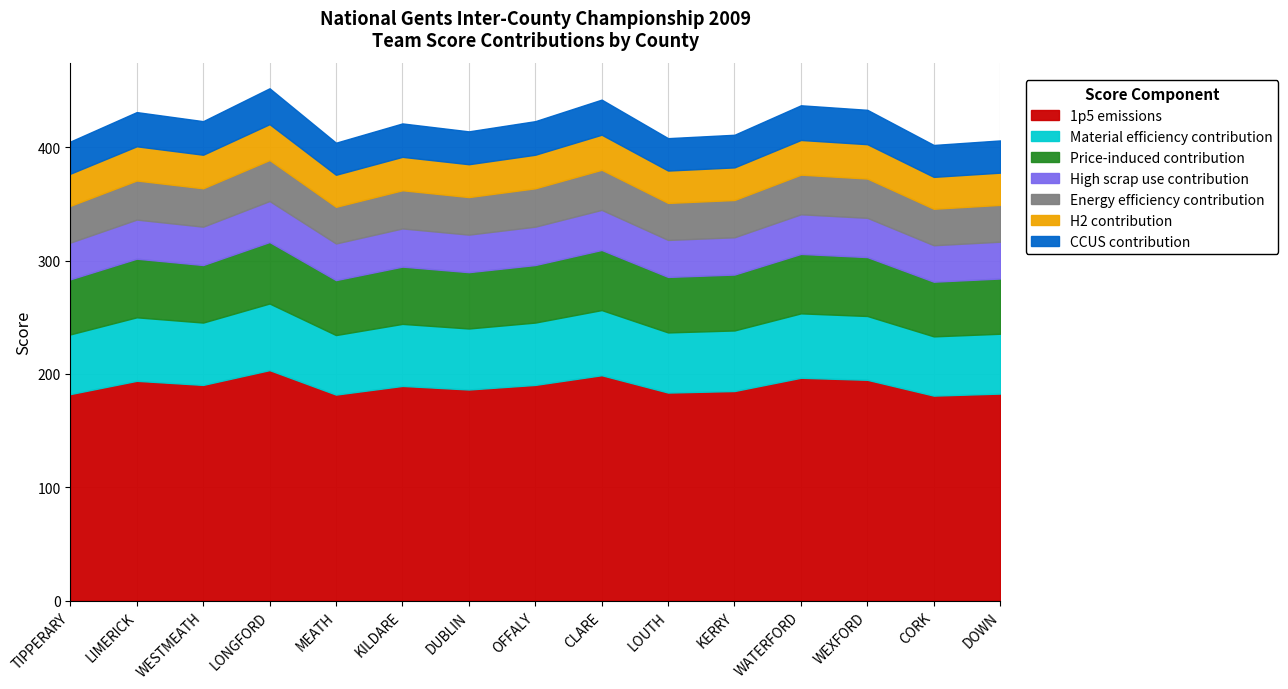

Which label corresponds to the largest value in the chart?

LONGFORD